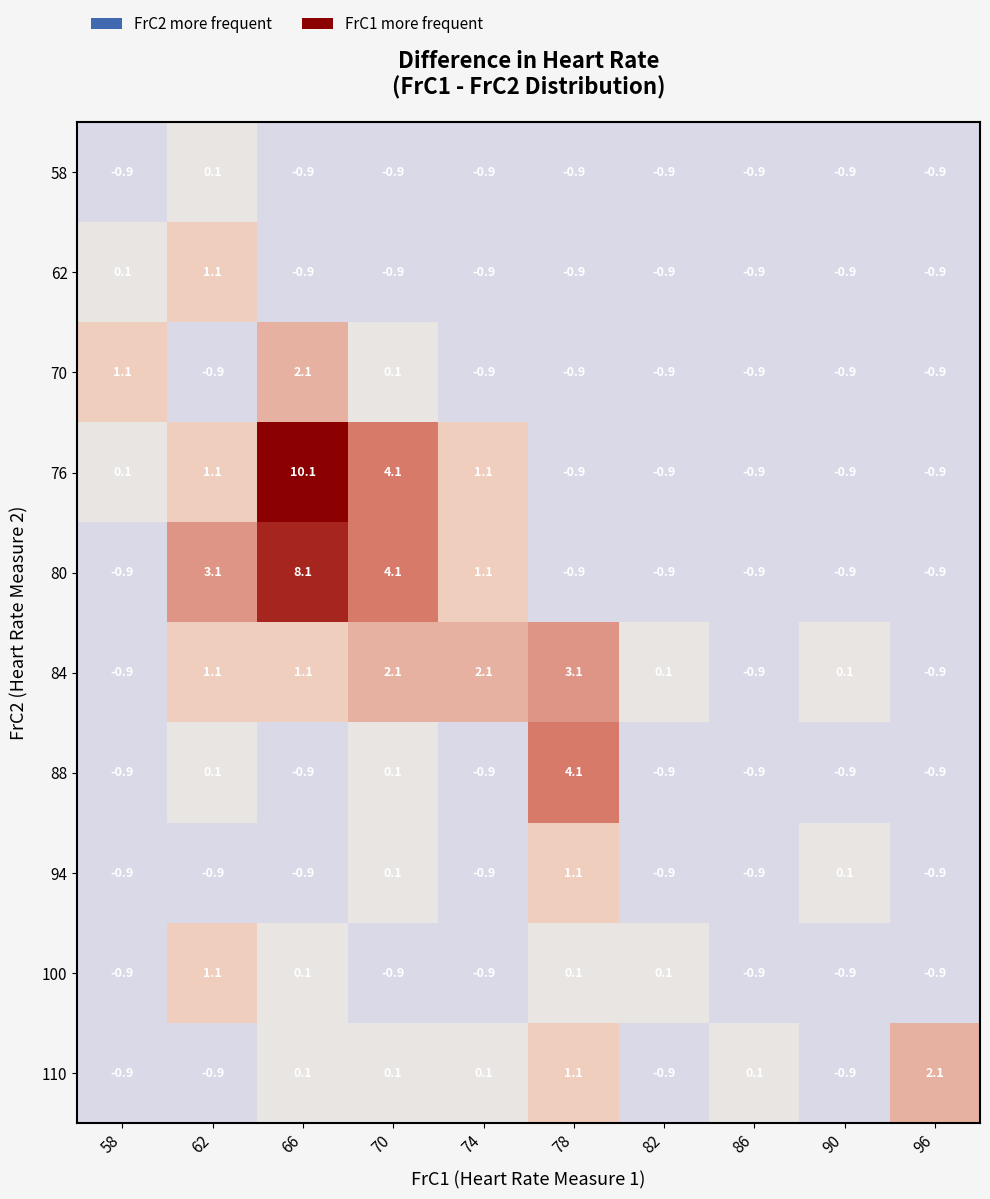

What is the sum of the 80 values at 86 and 96?

-1.8